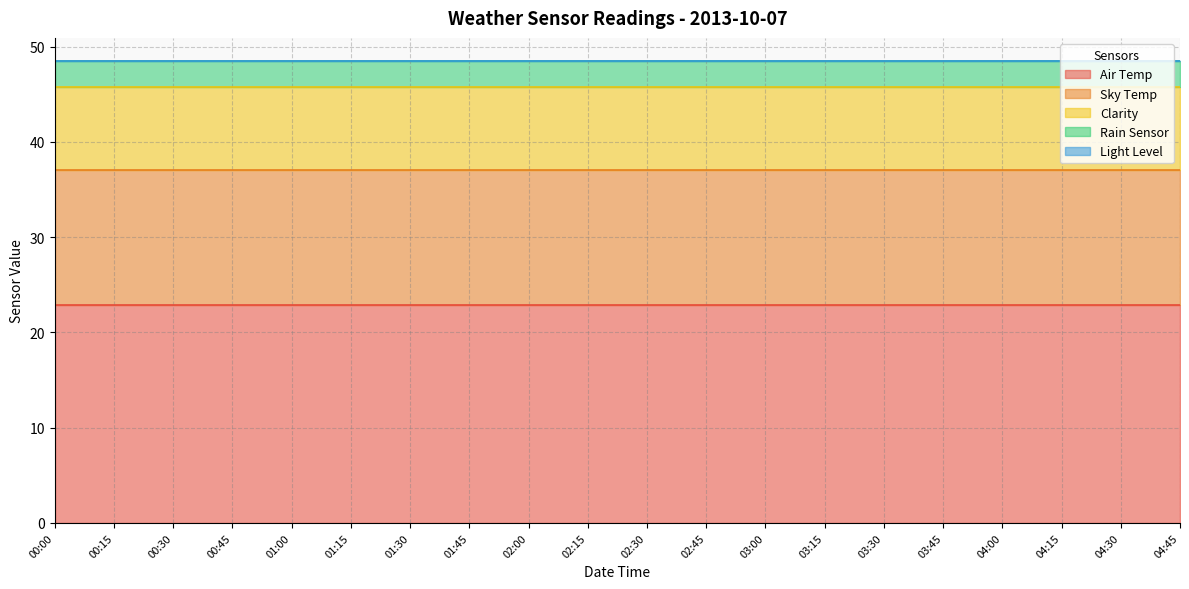

List the labels in order of Light Level value, smallest first.

00:00, 00:15, 00:30, 00:45, 01:00, 01:15, 01:30, 01:45, 02:00, 02:15, 02:30, 02:45, 03:00, 03:15, 03:30, 03:45, 04:00, 04:15, 04:30, 04:45